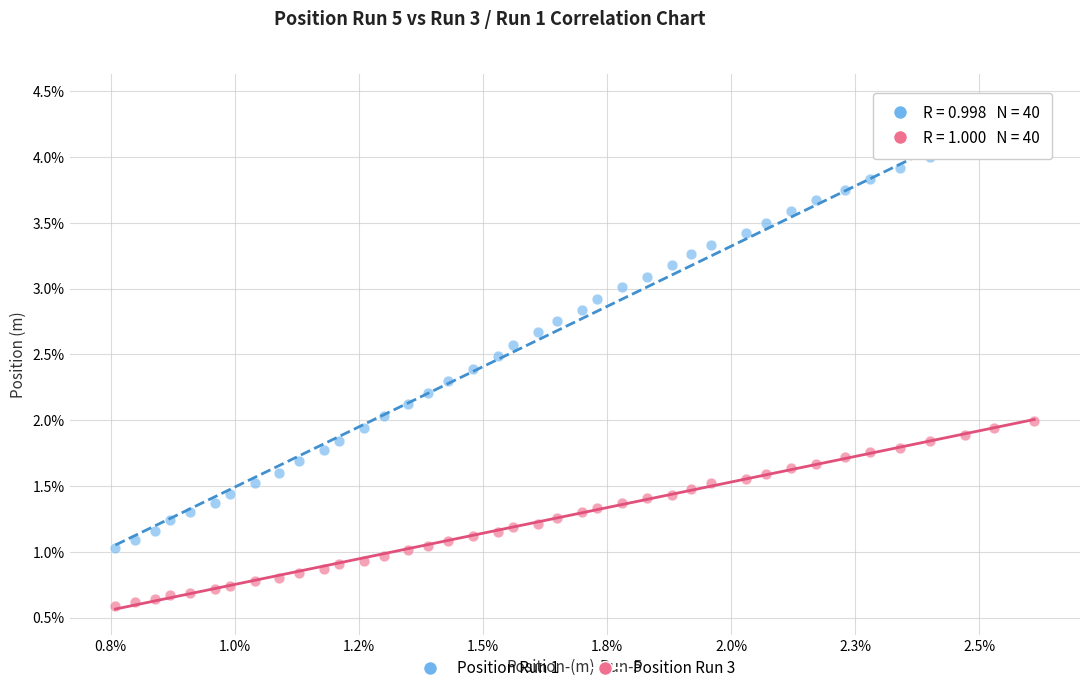

What are all the series names shown in the legend?

Position Run 1, Position Run 3